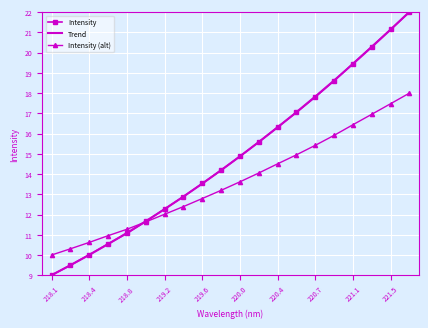

Which series has the widest spread of values?

Trend